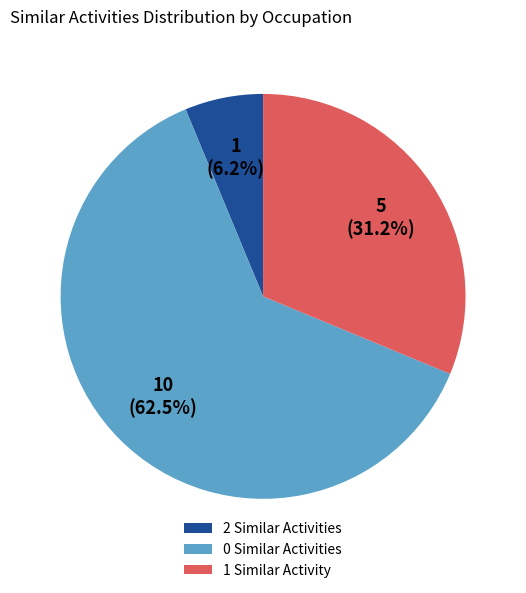

Do 0 Similar Activities and 1 Similar Activity together represent more than half of the pie?

Yes